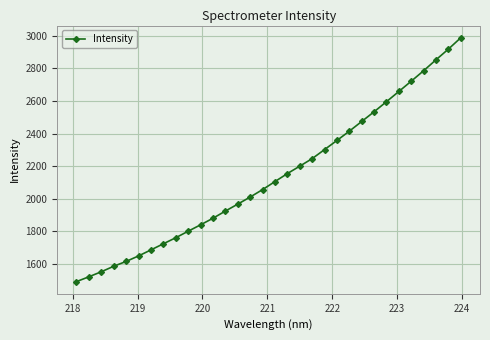

What is the minimum value shown in the chart?

1489.9